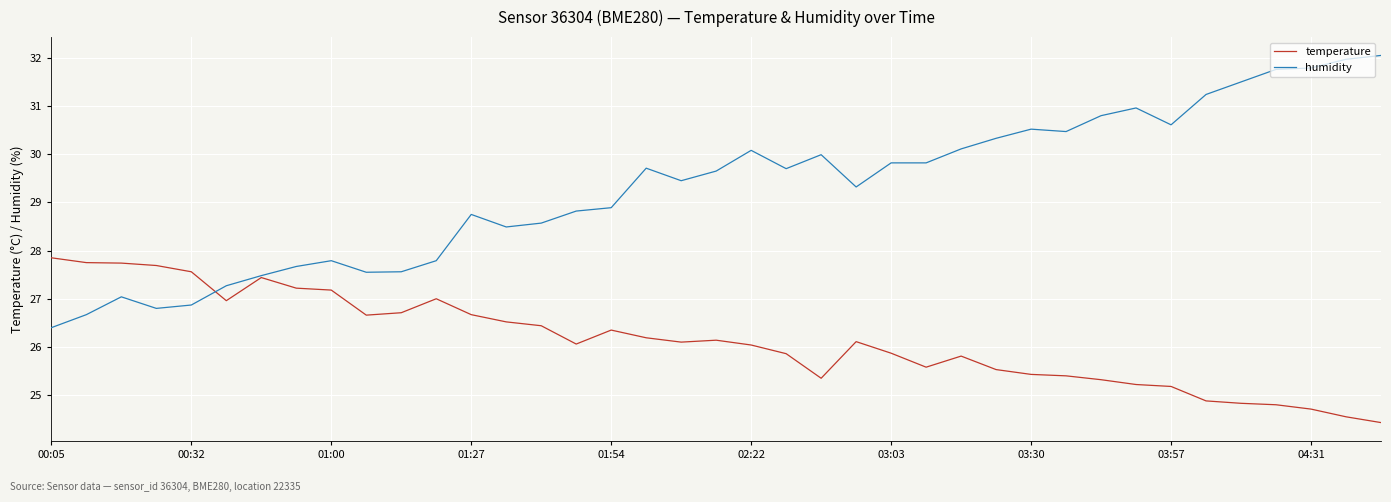

Which series has the widest spread of values?

humidity